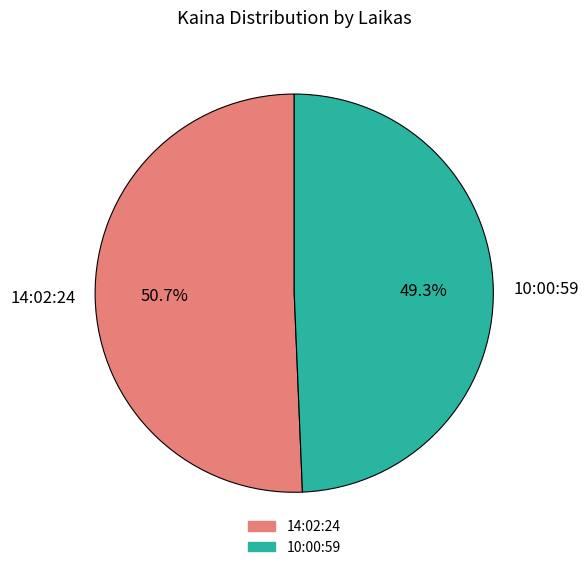

Which has a higher value, 14:02:24 or 10:00:59?

14:02:24